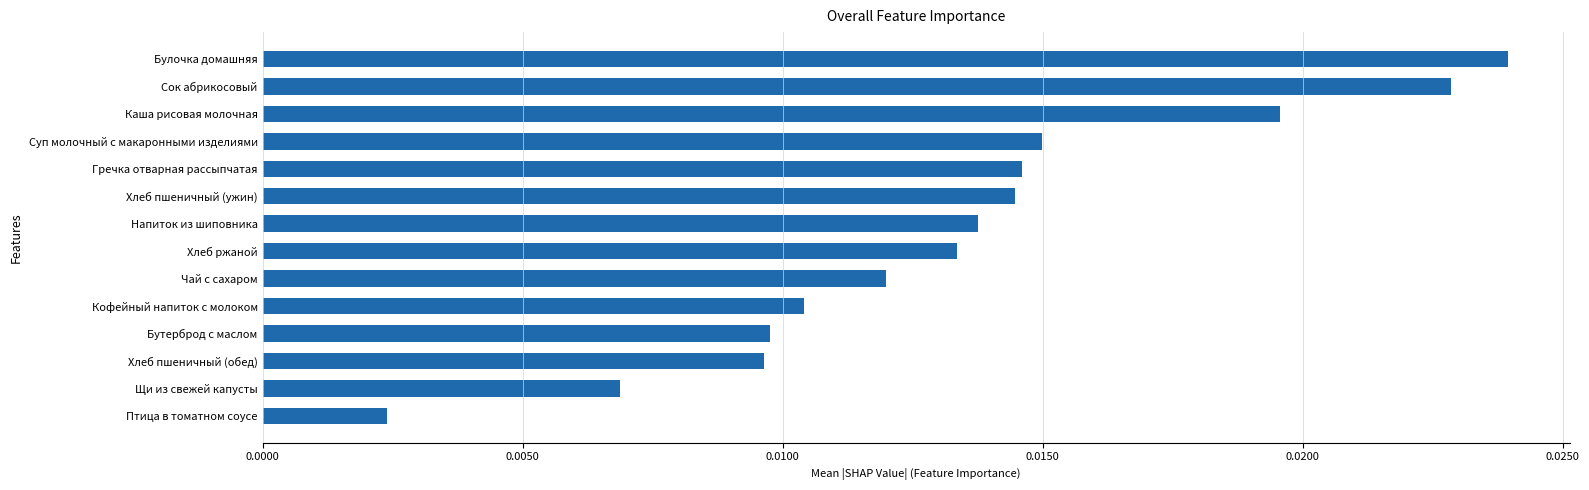

Are the bars grouped side by side (vs. stacked)?

No